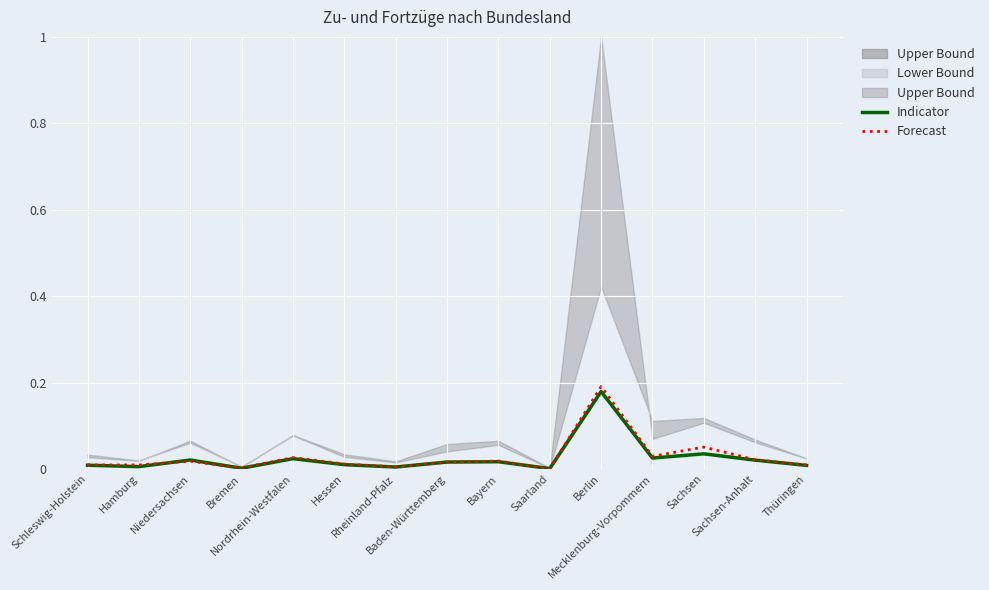

Rank the series at Schleswig-Holstein from lowest to highest value.

Indicator, Forecast